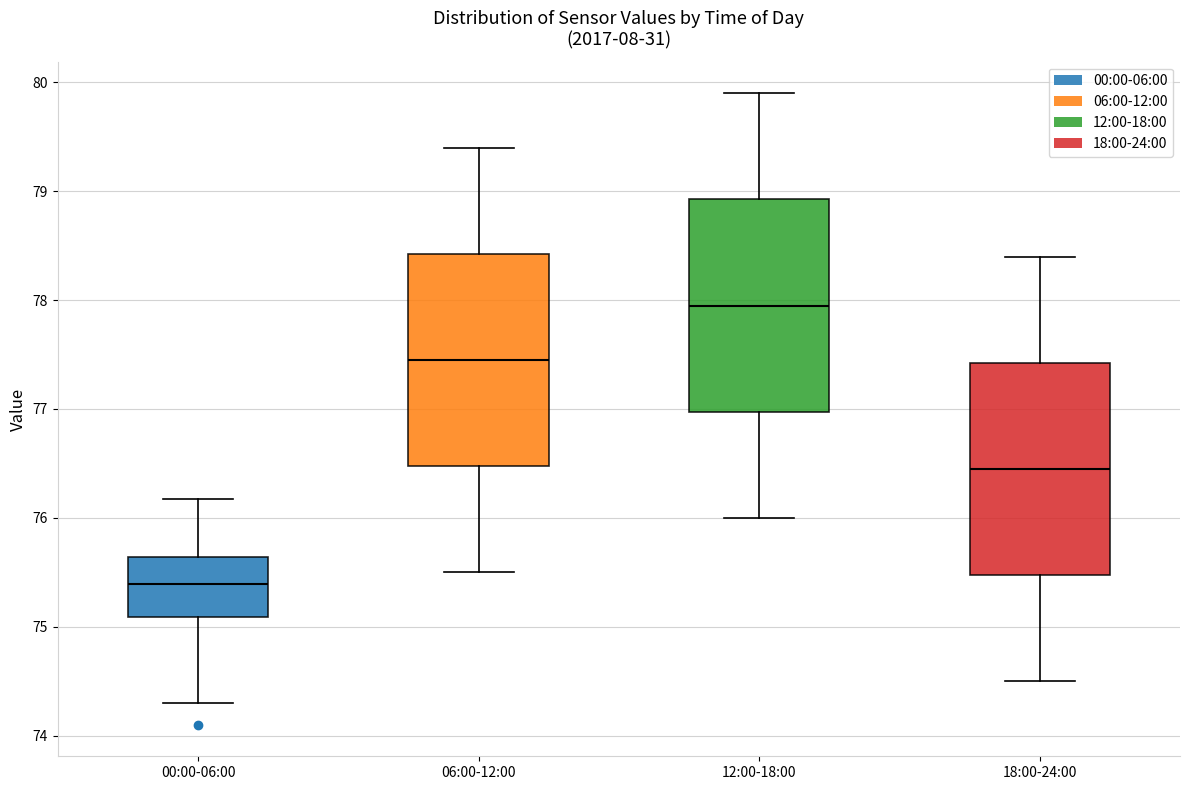

Reading left to right, read every box against the y-axis: the position of its median line, the range the box covers, and the ends of its whiskers. The values are not printed on the chart, so give them approximately, as read against the axis.

00:00-06:00: median 75.4, box 75.1 to 75.6, whiskers 74.3 to 76.2
06:00-12:00: median 77.5, box 76.5 to 78.4, whiskers 75.5 to 79.4
12:00-18:00: median 78.0, box 77.0 to 78.9, whiskers 76.0 to 79.9
18:00-24:00: median 76.5, box 75.5 to 77.4, whiskers 74.5 to 78.4